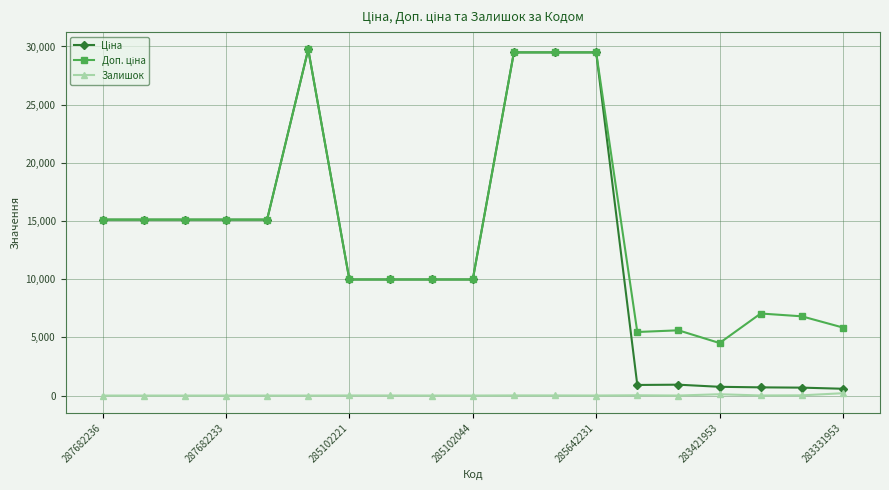

At how many categories does at least one series exceed 10828?

9